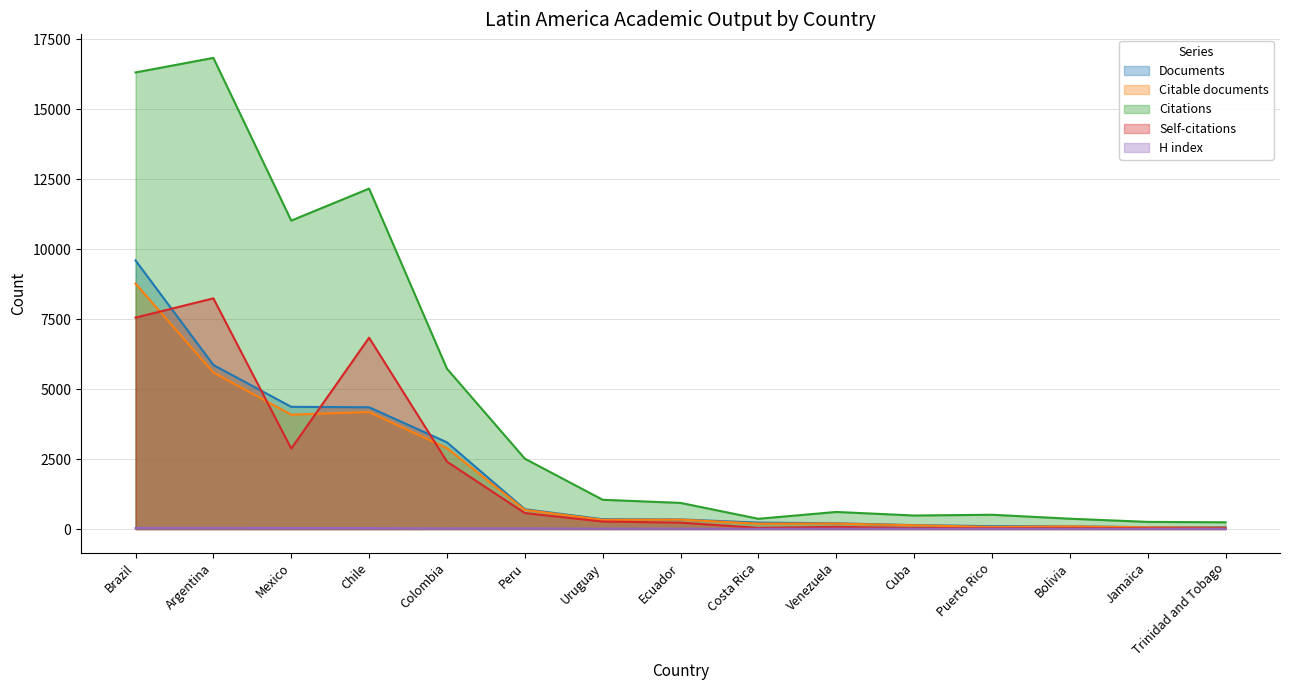

At which label is H index closest to 25?

Peru